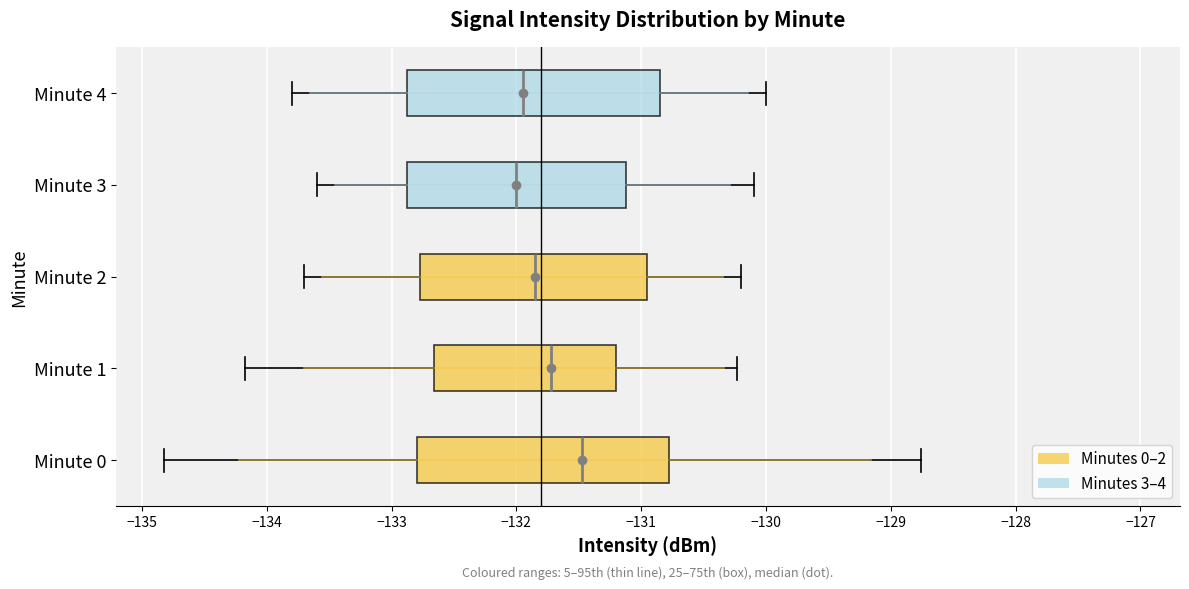

Where does the median line of the box for Minute 0 sit on the x-axis? The values are not printed on the chart, so give them approximately, as read against the axis.

-131.5